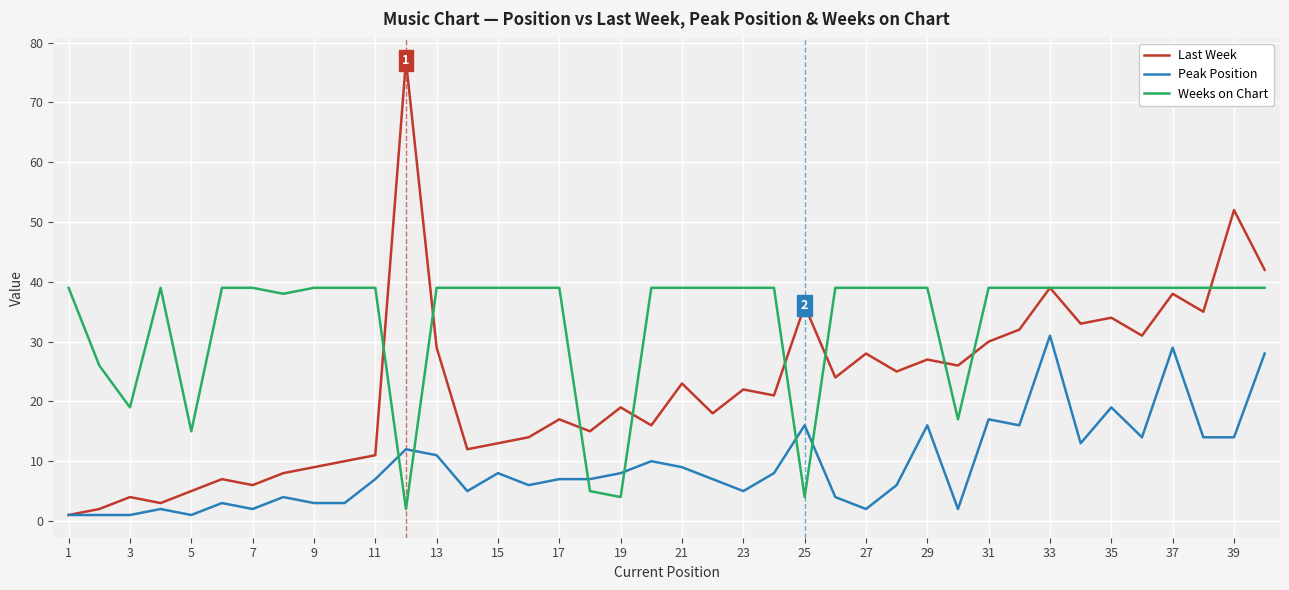

Reading left to right, what are all the values shown in this chart?

Last Week: 1	2	4	3	5	7	6	8	9	10	11	77	29	12	13	14	17	15	19	16	23	18	22	21	36	24	28	25	27	26	30	32	39	33	34	31	38	35	52	42
Peak Position: 1	1	1	2	1	3	2	4	3	3	7	12	11	5	8	6	7	7	8	10	9	7	5	8	16	4	2	6	16	2	17	16	31	13	19	14	29	14	14	28
Weeks on Chart: 39	26	19	39	15	39	39	38	39	39	39	2	39	39	39	39	39	5	4	39	39	39	39	39	4	39	39	39	39	17	39	39	39	39	39	39	39	39	39	39